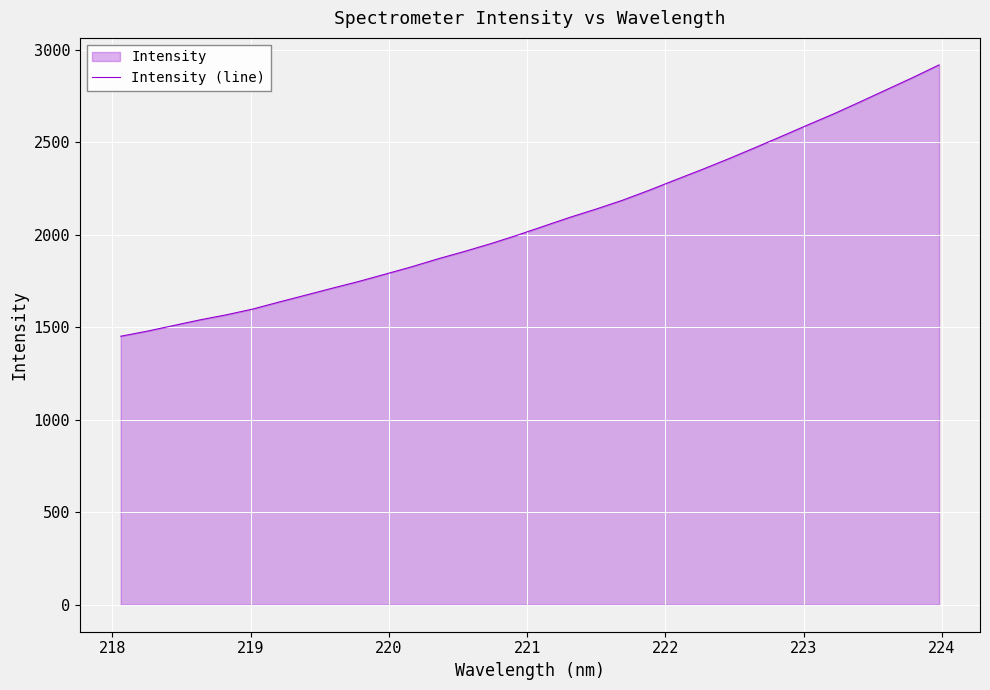

What is the greatest value displayed?

2917.5